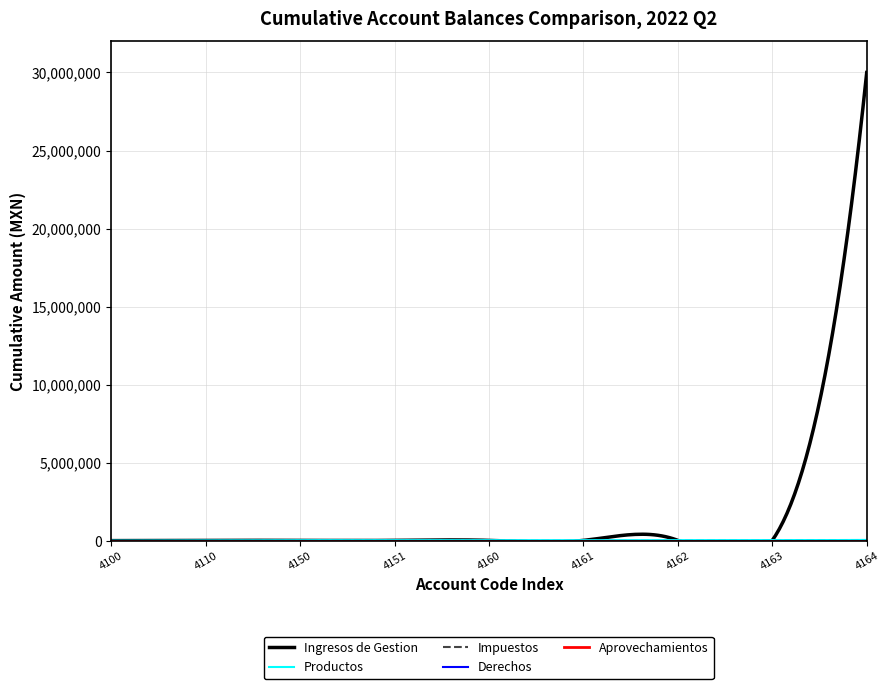

Count the number of categories in the chart.

9